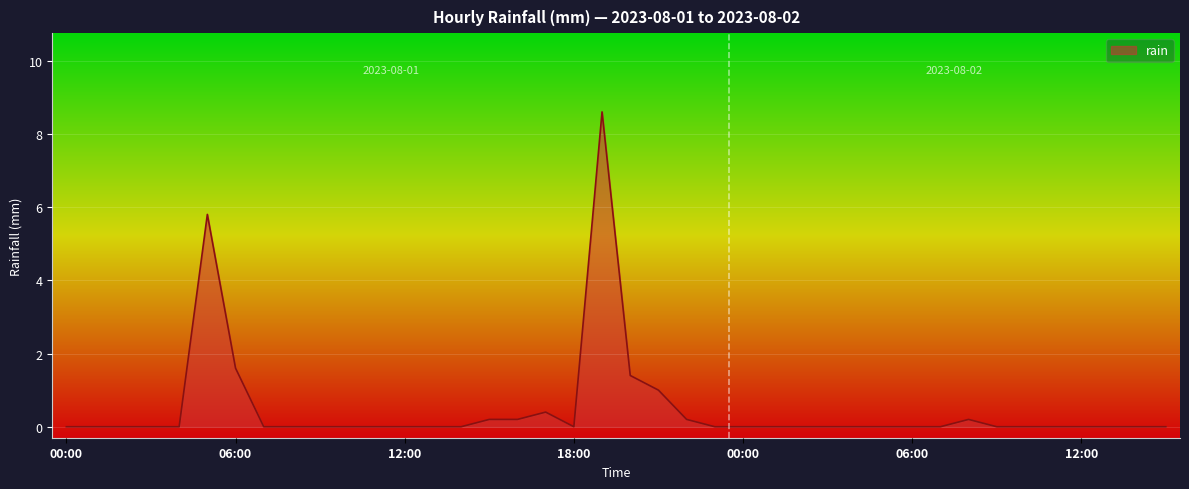

What is the maximum value shown in the chart?

8.6